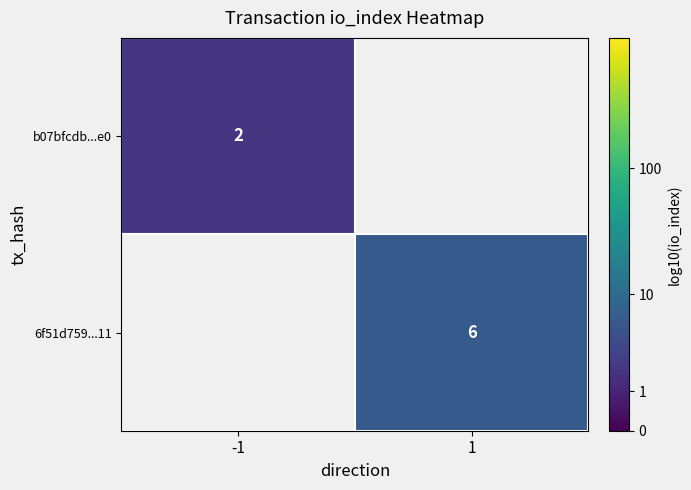

Is it true that 6f51d759...11 equals 0.4 at 1?

False